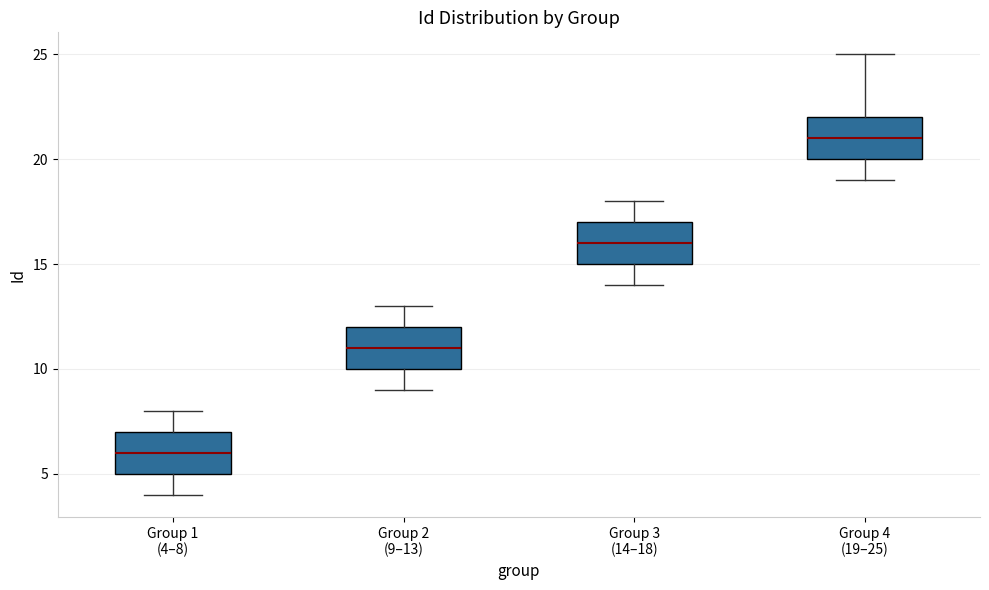

Which box has the highest median line?

Group 4 (19–25)